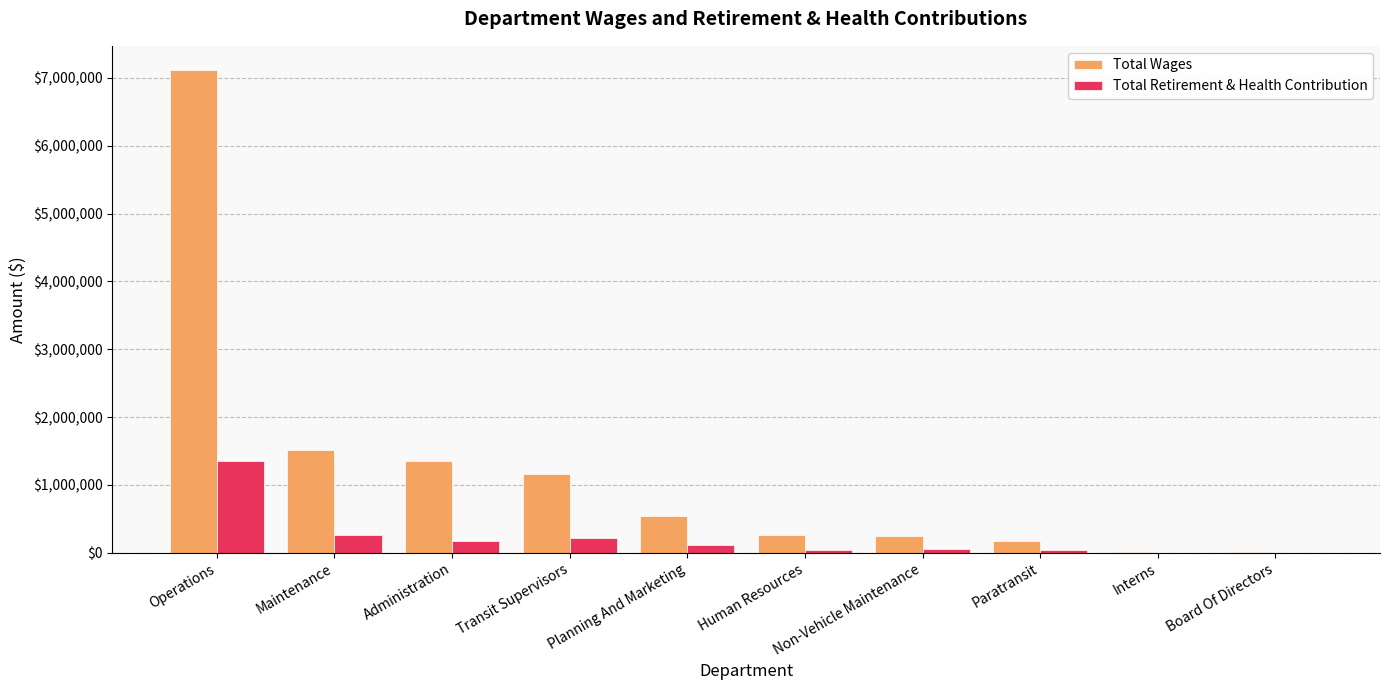

Where is Total Wages nearest to the value 3561136?

Maintenance